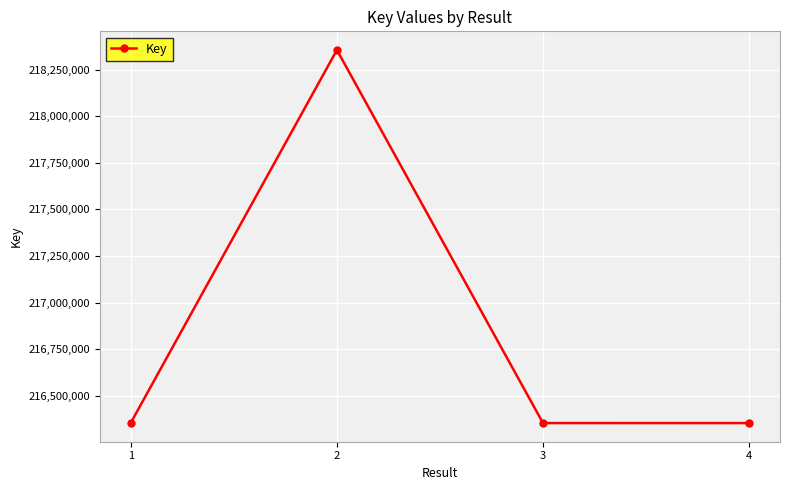

What is the difference between the maximum and minimum values?

2002388